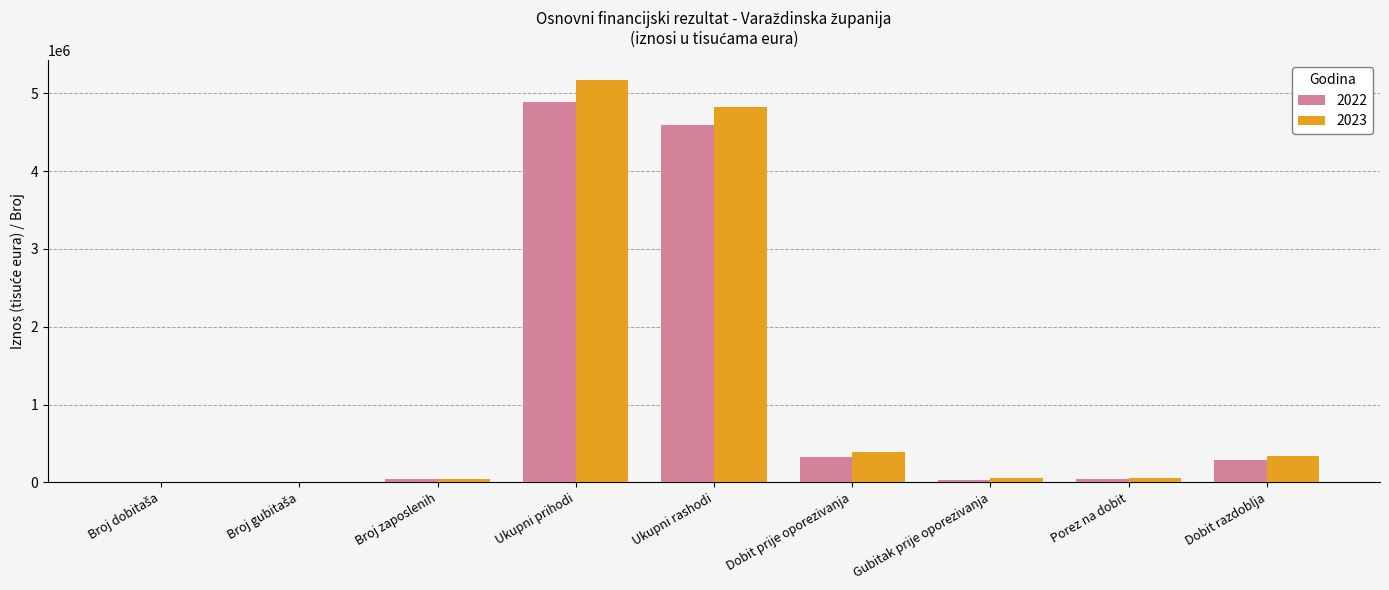

The value of 2022 at Ukupni prihodi is 1042310.3. True or false?

False